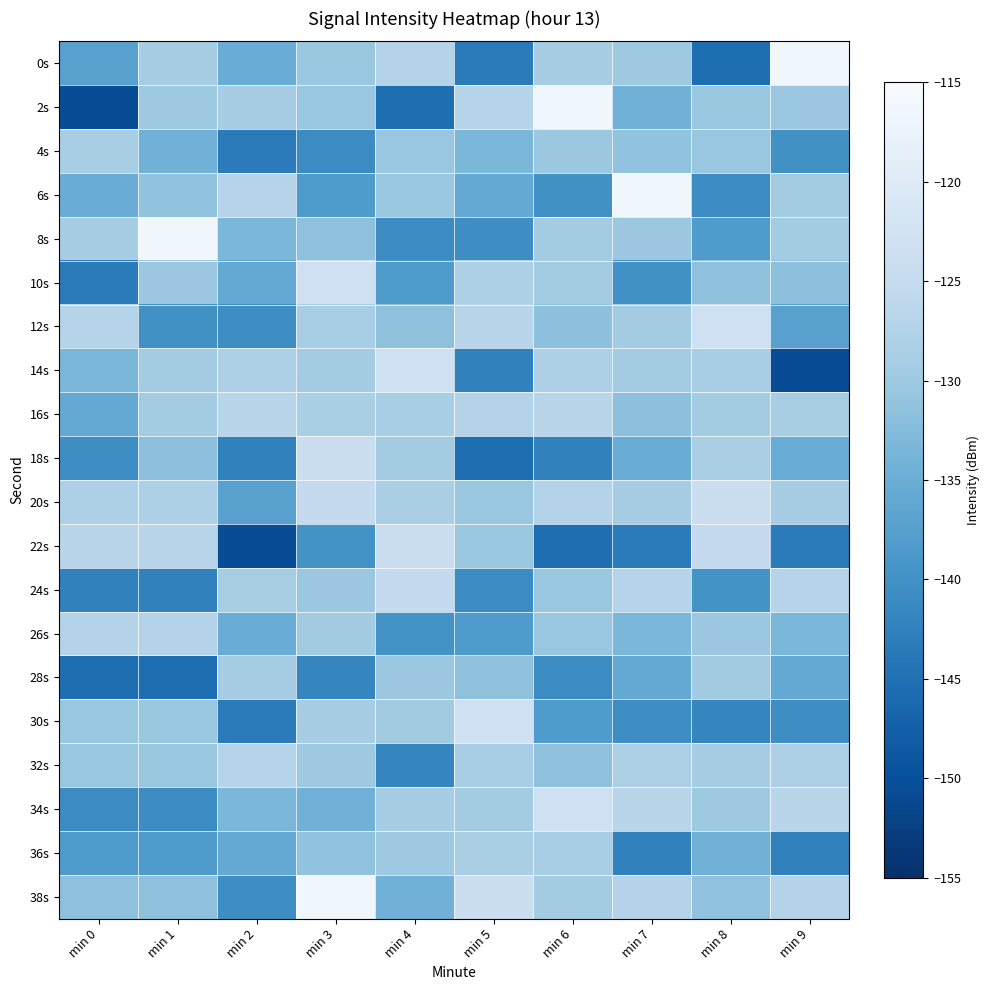

Reading left to right, what are all the values shown in this chart?

0s: min 0=-137.3	min 1=-128.9	min 2=-135.3	min 3=-130.6	min 4=-127.2	min 5=-143.4	min 6=-128.9	min 7=-129.9	min 8=-145.3	min 9=-116.5
2s: min 0=-150.5	min 1=-129.9	min 2=-129.0	min 3=-130.3	min 4=-145.3	min 5=-127.1	min 6=-116.5	min 7=-134.4	min 8=-130.6	min 9=-130.3
4s: min 0=-128.7	min 1=-134.4	min 2=-143.4	min 3=-140.8	min 4=-130.6	min 5=-133.3	min 6=-130.3	min 7=-131.1	min 8=-130.3	min 9=-140.1
6s: min 0=-135.3	min 1=-131.1	min 2=-127.1	min 3=-138.3	min 4=-130.3	min 5=-135.9	min 6=-140.1	min 7=-116.5	min 8=-140.8	min 9=-129.3
8s: min 0=-129.0	min 1=-116.5	min 2=-133.3	min 3=-131.4	min 4=-140.8	min 5=-140.5	min 6=-129.3	min 7=-130.3	min 8=-138.3	min 9=-129.2
10s: min 0=-143.4	min 1=-130.3	min 2=-135.9	min 3=-123.2	min 4=-138.3	min 5=-128.1	min 6=-129.2	min 7=-140.1	min 8=-131.4	min 9=-131.6
12s: min 0=-127.1	min 1=-140.1	min 2=-140.5	min 3=-128.8	min 4=-131.4	min 5=-126.6	min 6=-131.6	min 7=-129.3	min 8=-123.2	min 9=-137.3
14s: min 0=-133.3	min 1=-129.3	min 2=-128.1	min 3=-129.3	min 4=-123.2	min 5=-142.4	min 6=-128.1	min 7=-129.2	min 8=-128.8	min 9=-150.5
16s: min 0=-135.9	min 1=-129.2	min 2=-126.6	min 3=-128.5	min 4=-128.8	min 5=-127.2	min 6=-126.6	min 7=-131.6	min 8=-129.3	min 9=-128.7
18s: min 0=-140.5	min 1=-131.6	min 2=-142.4	min 3=-124.0	min 4=-129.3	min 5=-145.3	min 6=-142.4	min 7=-135.3	min 8=-128.5	min 9=-135.3
20s: min 0=-128.1	min 1=-128.1	min 2=-137.3	min 3=-125.1	min 4=-128.5	min 5=-130.6	min 6=-127.2	min 7=-129.0	min 8=-124.0	min 9=-129.0
22s: min 0=-126.6	min 1=-126.6	min 2=-150.5	min 3=-139.8	min 4=-124.0	min 5=-130.3	min 6=-145.3	min 7=-143.4	min 8=-125.1	min 9=-143.4
24s: min 0=-142.4	min 1=-142.4	min 2=-128.7	min 3=-130.2	min 4=-125.1	min 5=-140.8	min 6=-130.6	min 7=-127.1	min 8=-139.8	min 9=-127.1
26s: min 0=-127.2	min 1=-127.2	min 2=-135.3	min 3=-129.5	min 4=-139.8	min 5=-138.3	min 6=-130.3	min 7=-133.3	min 8=-130.2	min 9=-133.3
28s: min 0=-145.3	min 1=-145.3	min 2=-129.0	min 3=-141.8	min 4=-130.2	min 5=-131.4	min 6=-140.8	min 7=-135.9	min 8=-129.5	min 9=-135.9
30s: min 0=-130.6	min 1=-130.6	min 2=-143.4	min 3=-128.9	min 4=-129.5	min 5=-123.2	min 6=-138.3	min 7=-140.5	min 8=-141.8	min 9=-140.5
32s: min 0=-130.3	min 1=-130.3	min 2=-127.1	min 3=-129.9	min 4=-141.8	min 5=-128.8	min 6=-131.4	min 7=-128.1	min 8=-128.9	min 9=-128.1
34s: min 0=-140.8	min 1=-140.8	min 2=-133.3	min 3=-134.4	min 4=-128.9	min 5=-129.3	min 6=-123.2	min 7=-126.6	min 8=-129.9	min 9=-126.6
36s: min 0=-138.3	min 1=-138.3	min 2=-135.9	min 3=-131.1	min 4=-129.9	min 5=-128.5	min 6=-128.8	min 7=-142.4	min 8=-134.4	min 9=-142.4
38s: min 0=-131.4	min 1=-131.4	min 2=-140.5	min 3=-116.5	min 4=-134.4	min 5=-124.0	min 6=-129.3	min 7=-127.2	min 8=-131.1	min 9=-127.2